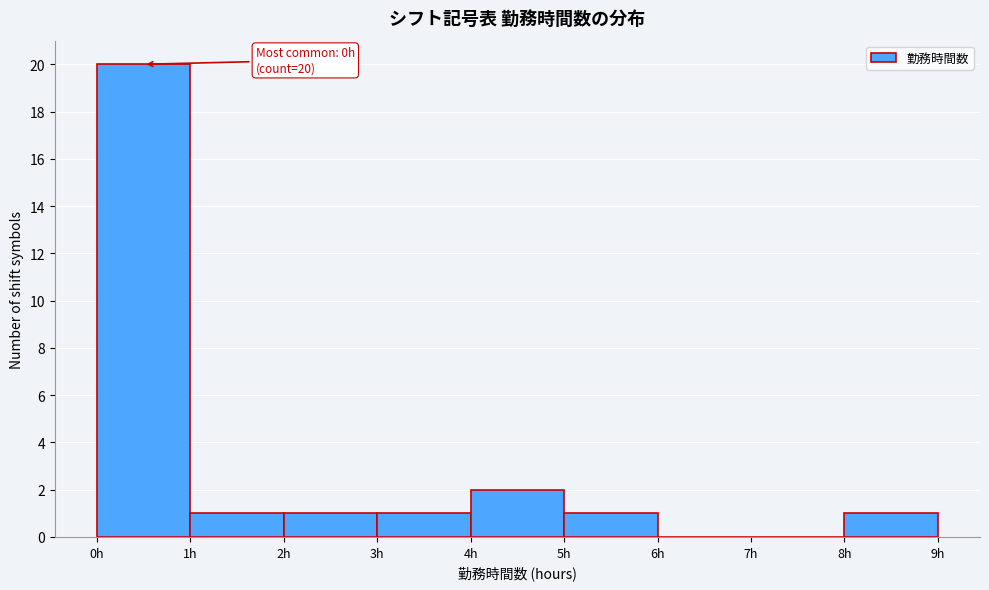

Over which range of the x-axis is the bar tallest?

0 to 1